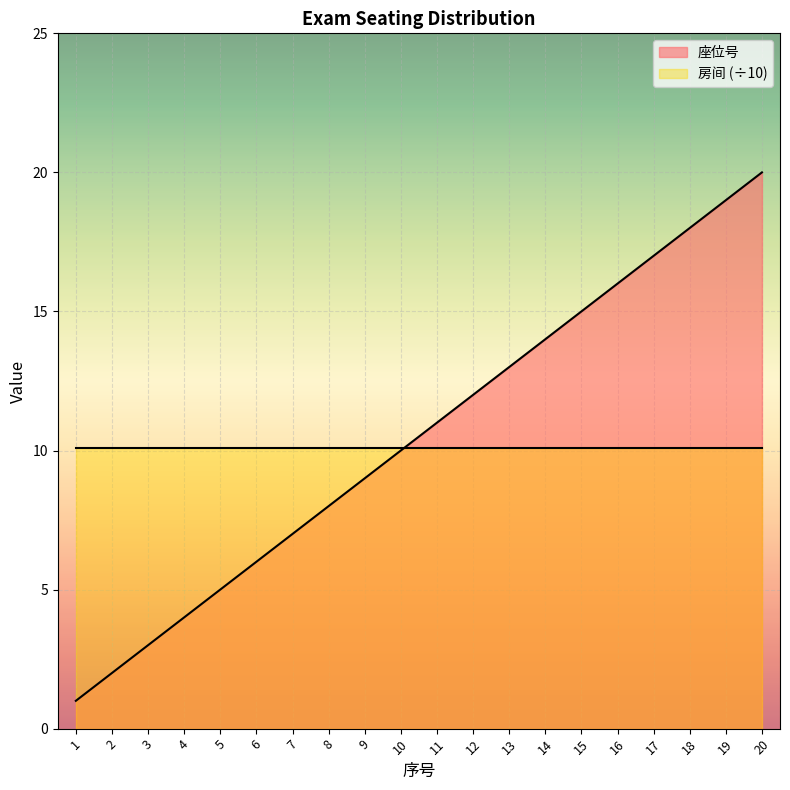

How many lines are shown in the chart?

2